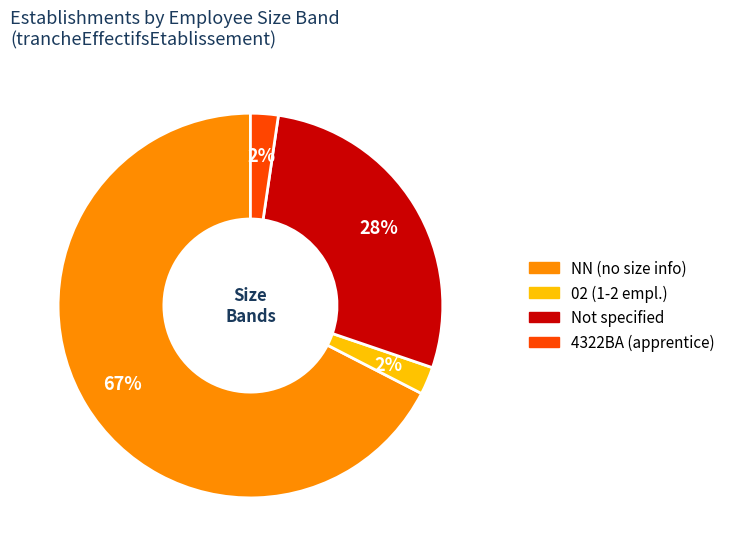

Does any single category account for the majority?

Yes